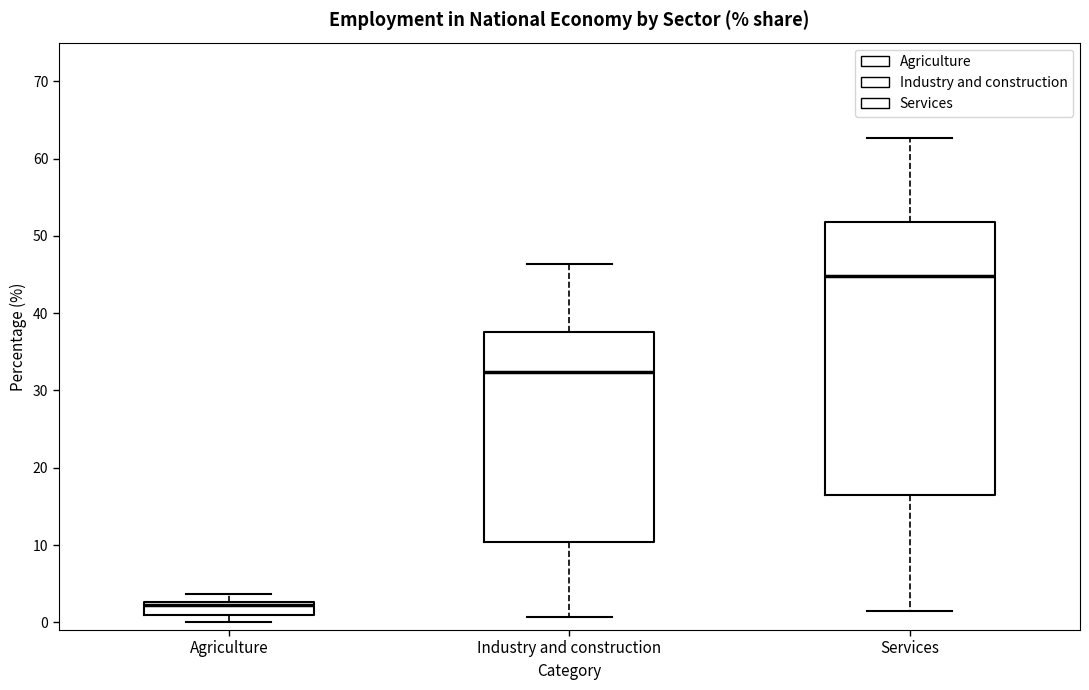

Which box's median line is the highest?

Services